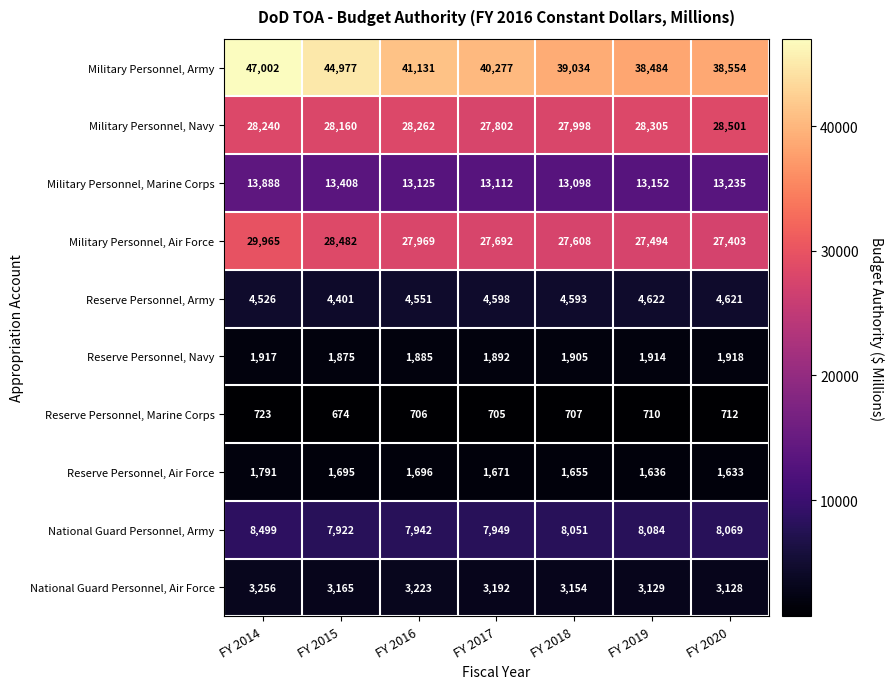

How many distinct data groups are displayed?

10